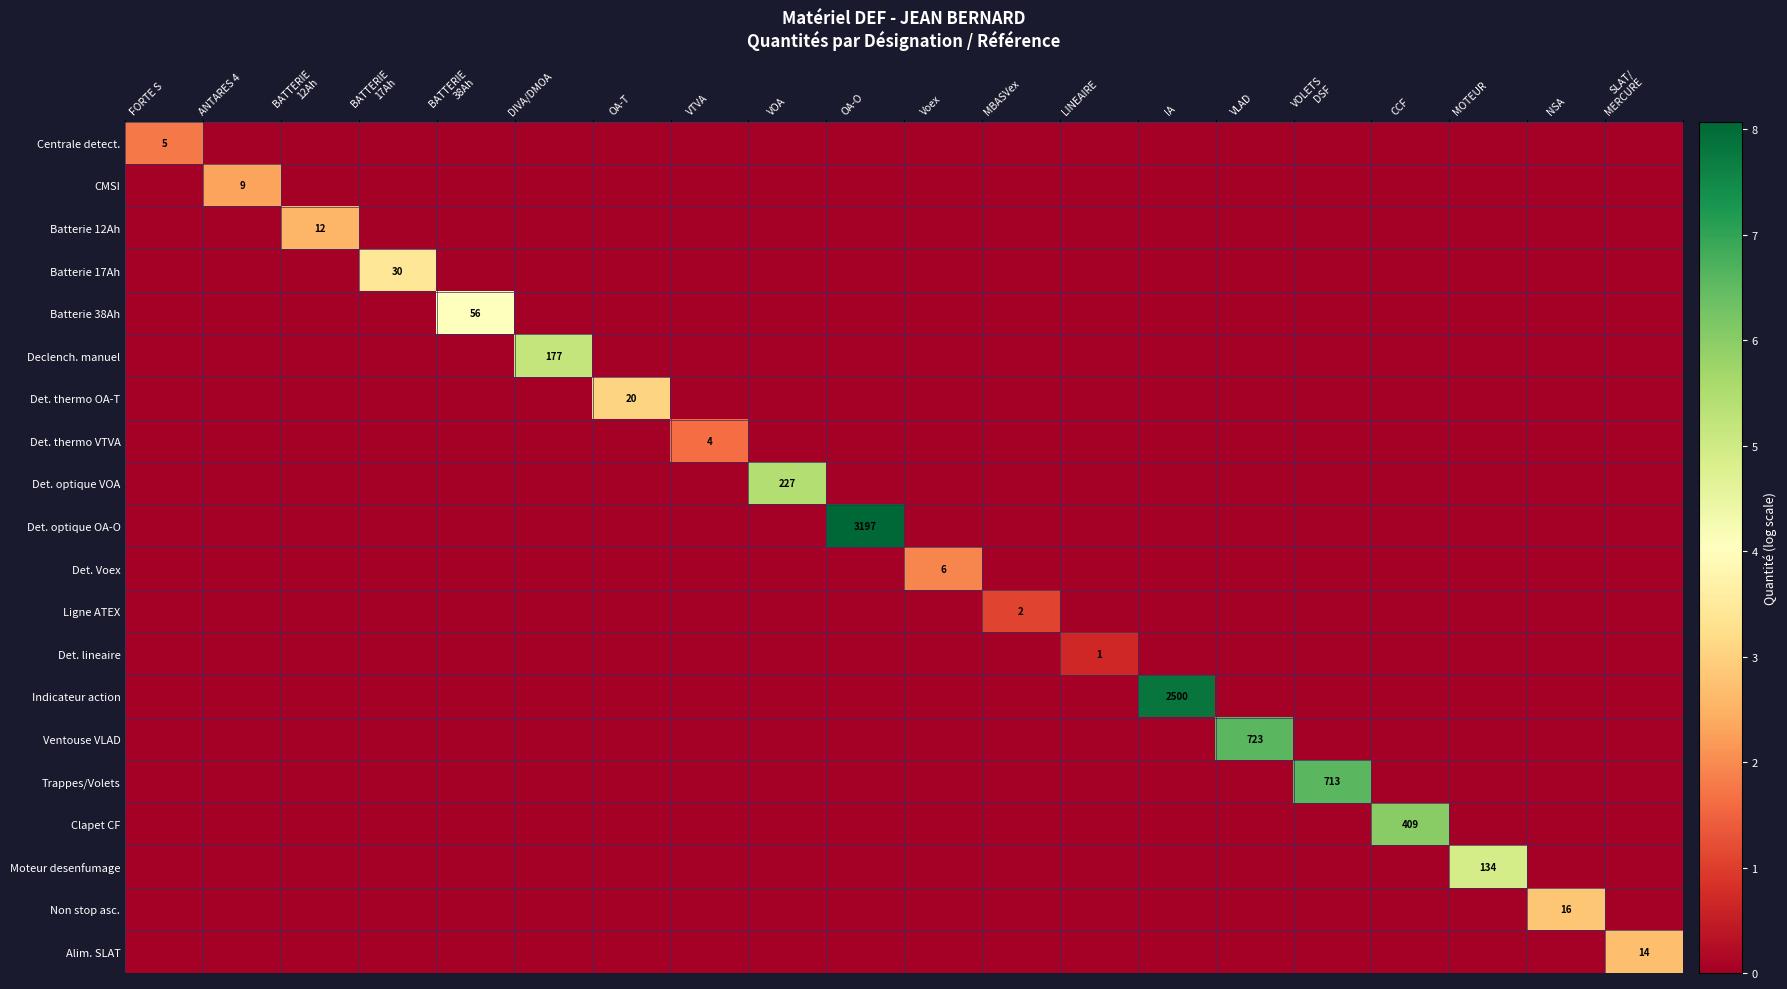

What is the total value across all series at Voex?

1.9